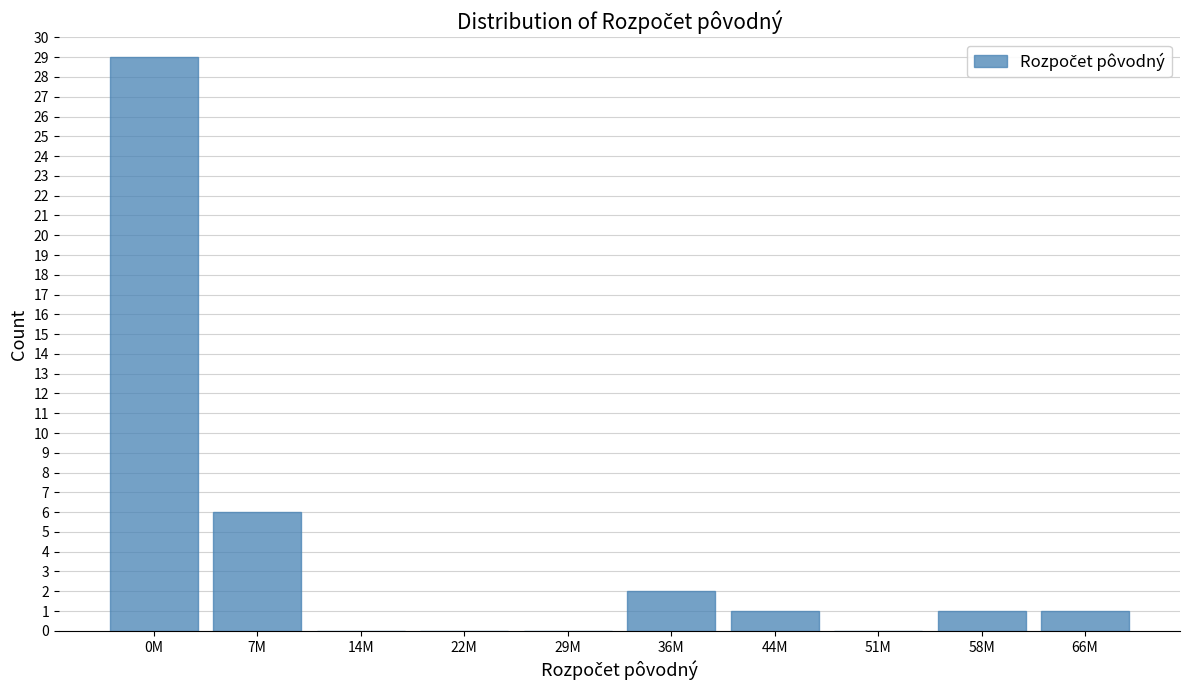

Reading right to left, list all the values displayed in this chart.

66M=1	58M=1	51M=0	44M=1	36M=2	29M=0	22M=0	14M=0	7M=6	0M=29